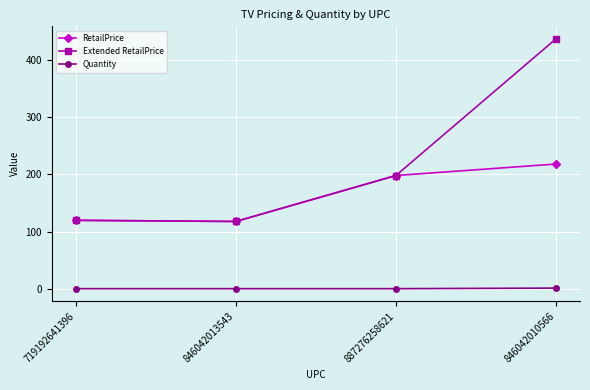

True or false: Quantity has more than 2 interior local peaks.

False